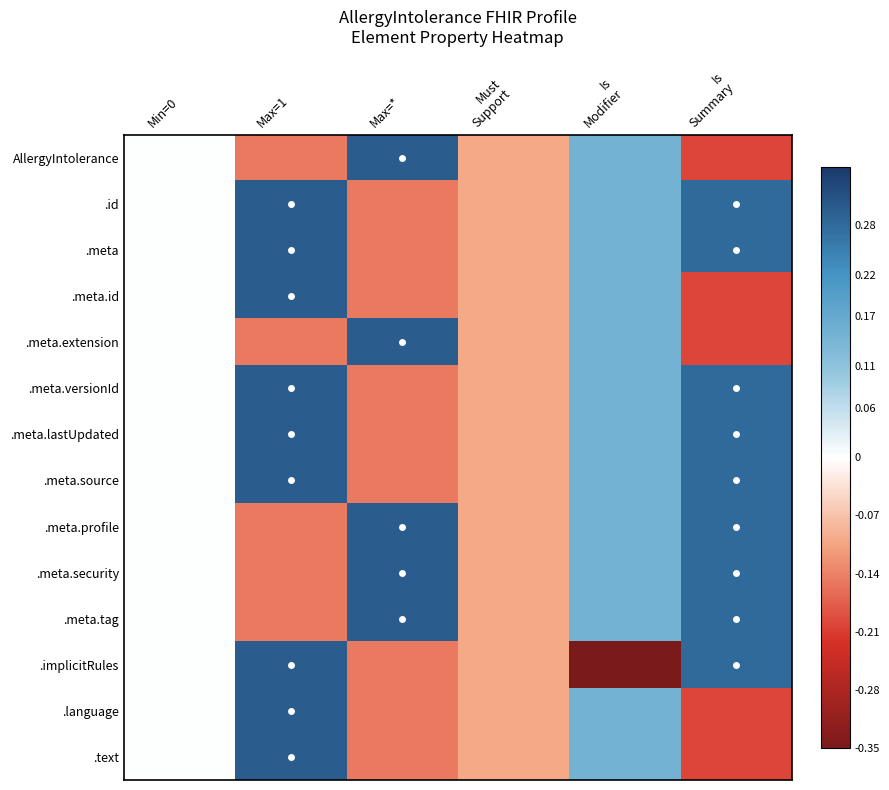

Which series has the largest range (max minus min)?

.implicitRules